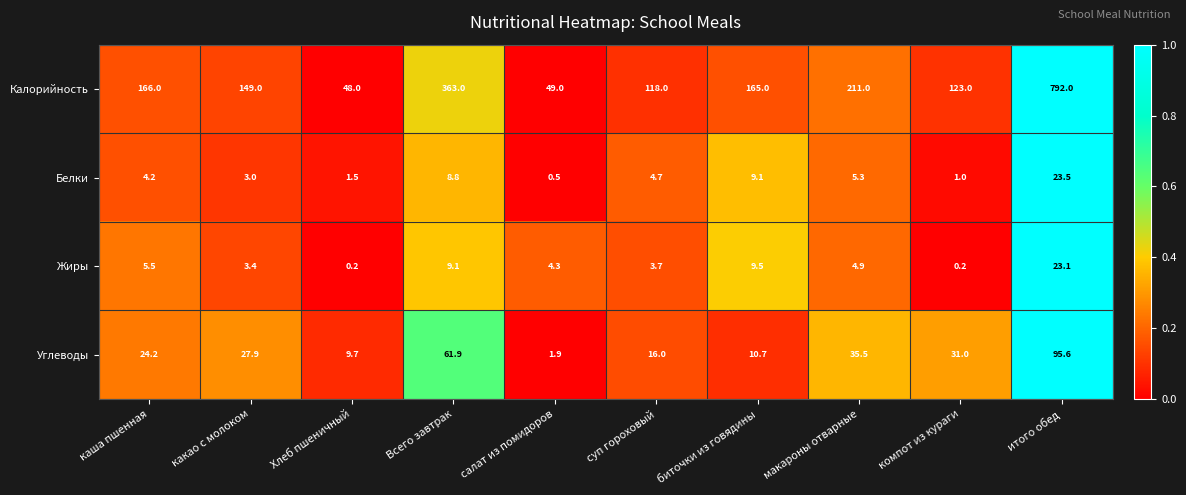

At which category does the chart reach its peak across all series?

итого обед